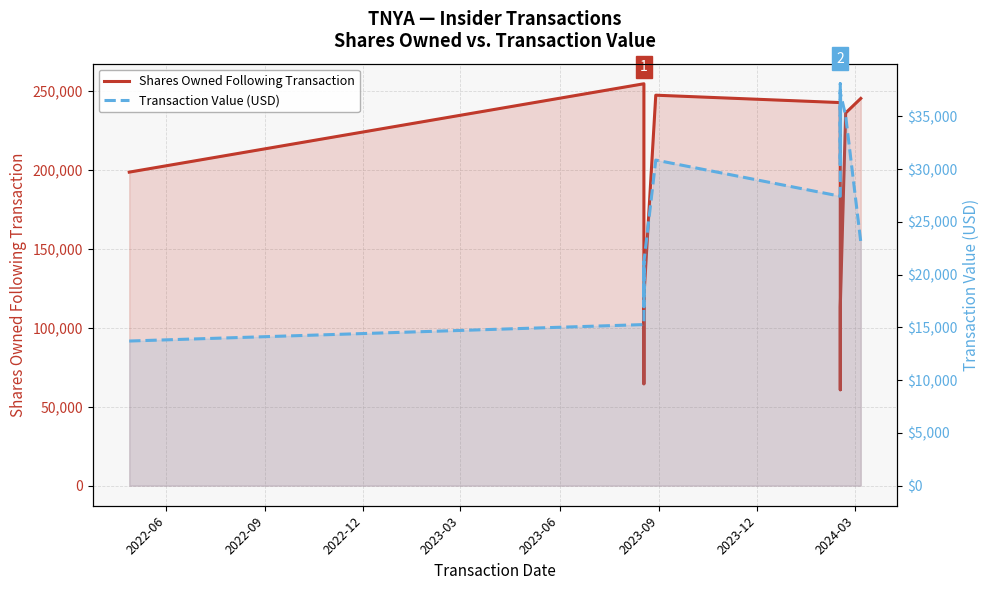

How many lines are shown in the chart?

2